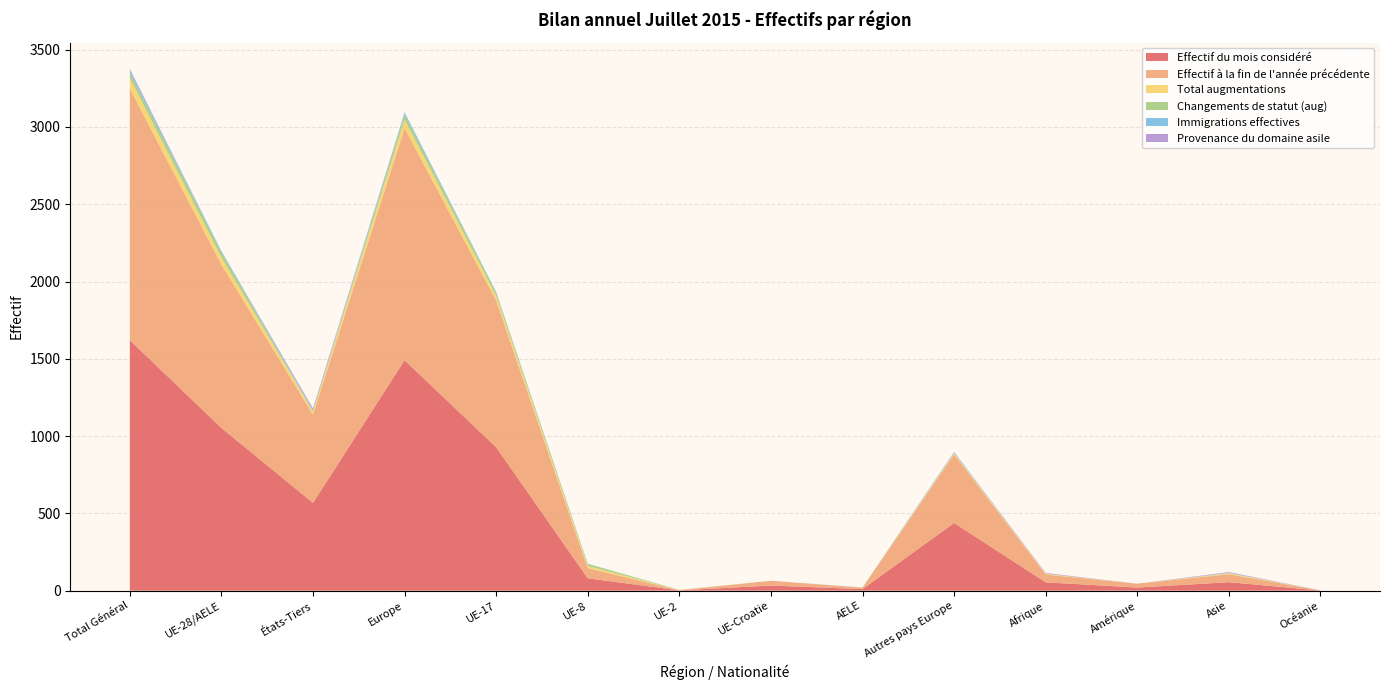

Reading right to left, what are all the values shown in this chart?

Effectif du mois considéré: 1	55	20	54	438	10	33	2	80	928	1491	568	1053	1621
Effectif à la fin de l'année précédente: 1	51	25	50	444	9	31	1	66	950	1501	571	1057	1628
Total augmentations: 0	7	0	5	9	1	0	1	14	31	56	21	47	68
Changements de statut (aug): 0	1	0	0	0	0	0	1	13	18	32	1	32	33
Immigrations effectives: 0	2	0	0	6	1	0	0	1	6	14	8	8	16
Provenance du domaine asile: 0	4	0	5	1	0	0	0	0	0	1	10	0	10